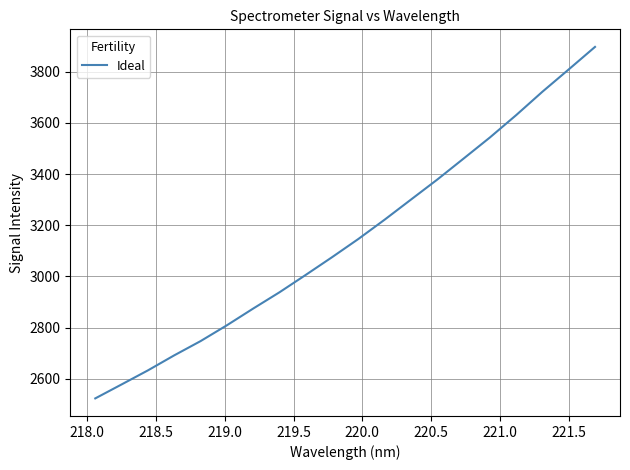

What is the minimum value shown in the chart?

2523.6